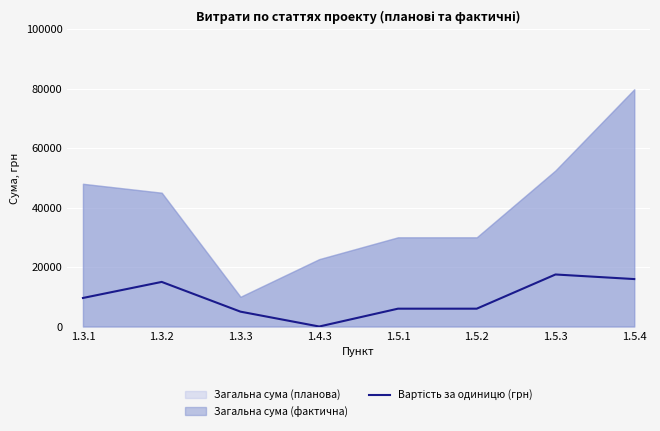

Which has a higher value, 1.4.3 or 1.3.1?

1.3.1